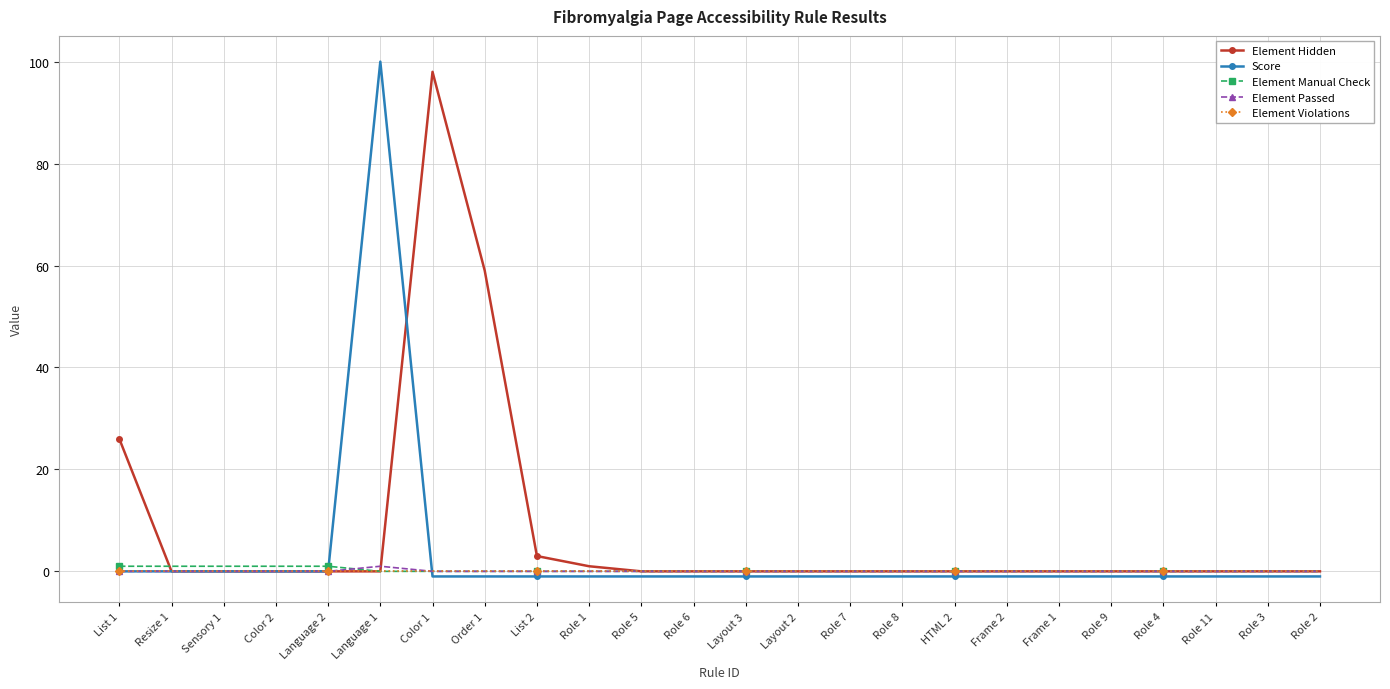

What is the label of the 24th point from the left?

Role 2